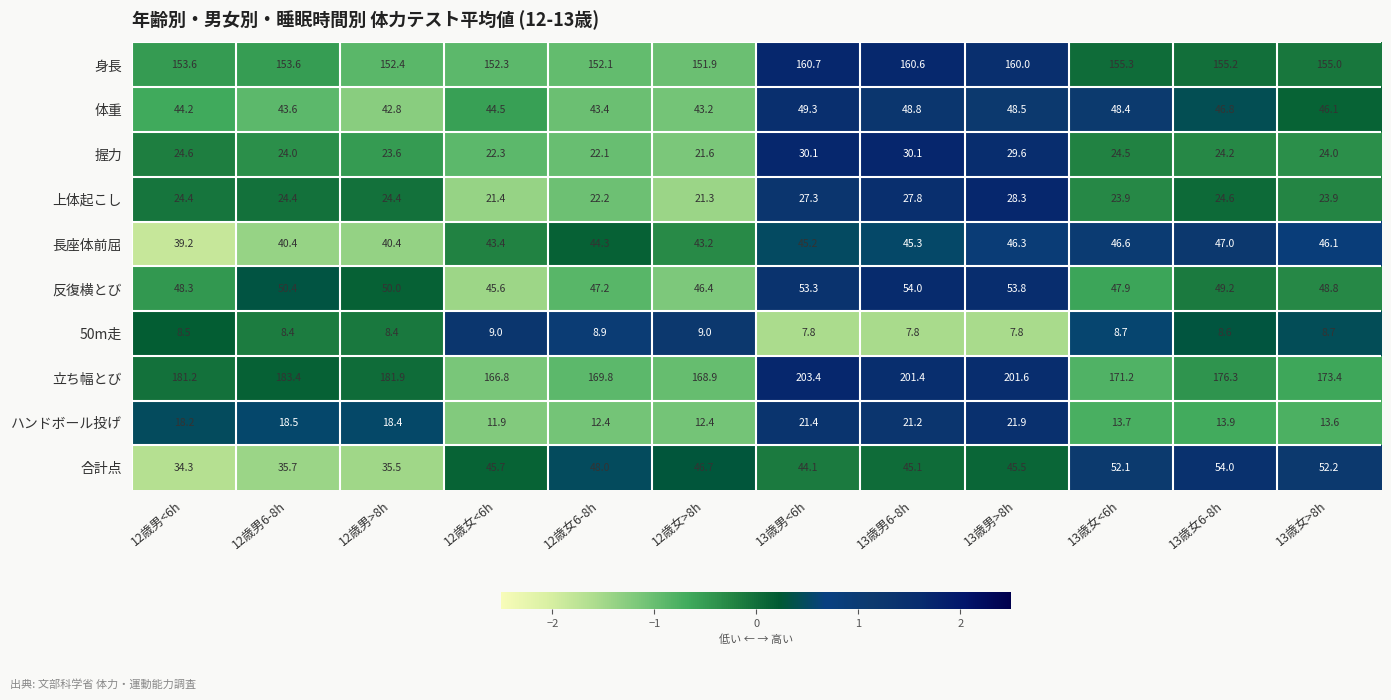

Which series has the largest total across all categories?

立ち幅とび